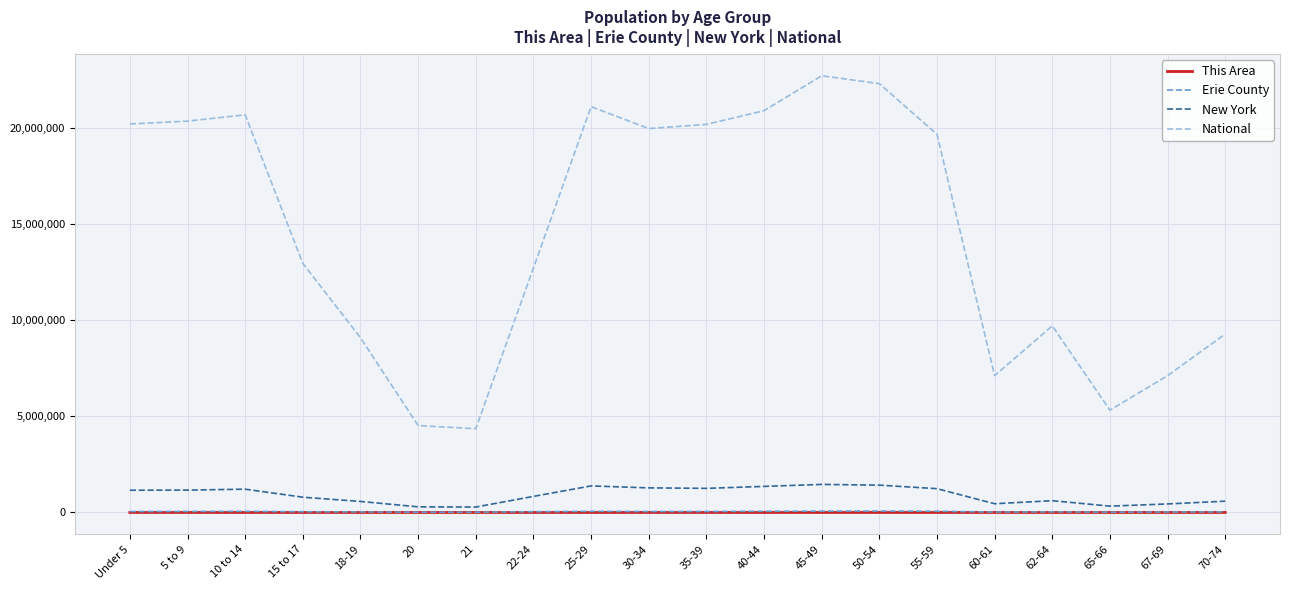

What is the difference between the second highest and second lowest values in the This Area series?

287